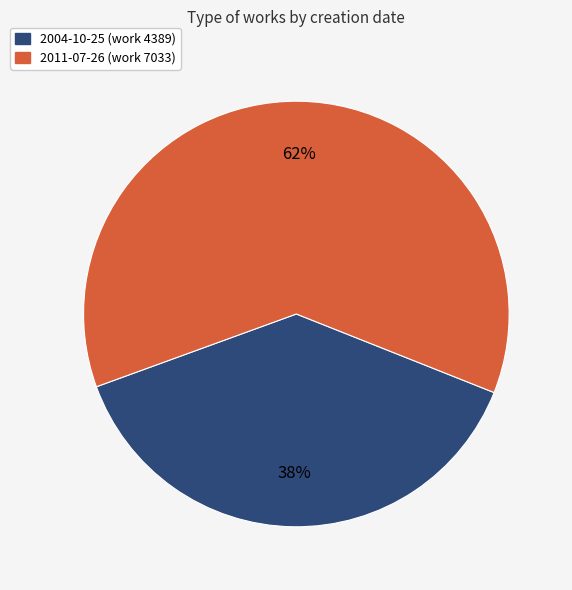

Is the sum of 2004-10-25 (work 4389) and 2011-07-26 (work 7033) greater than half?

Yes